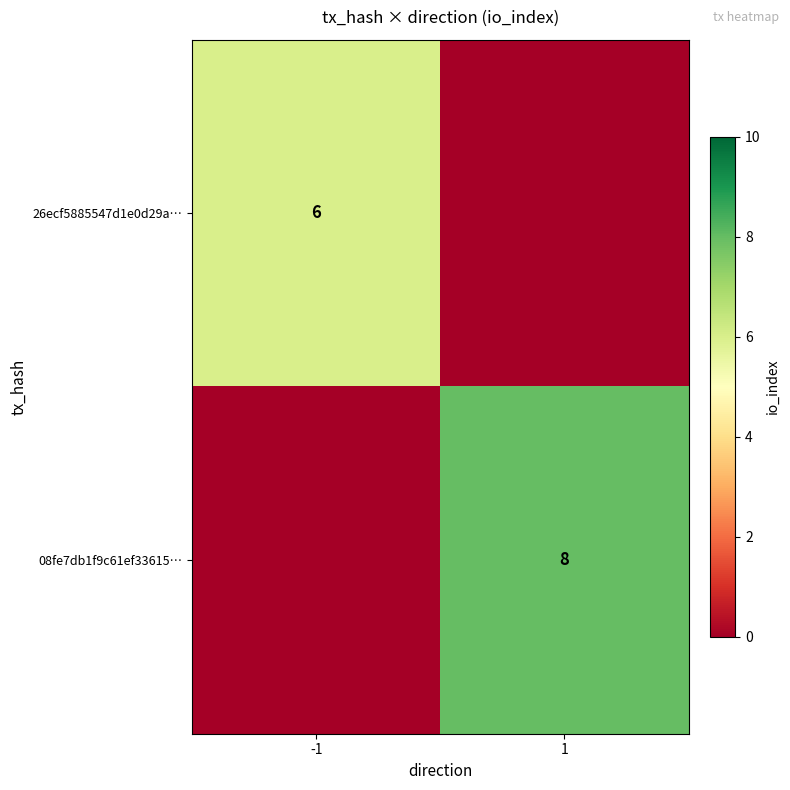

Count the number of data series in this chart.

2